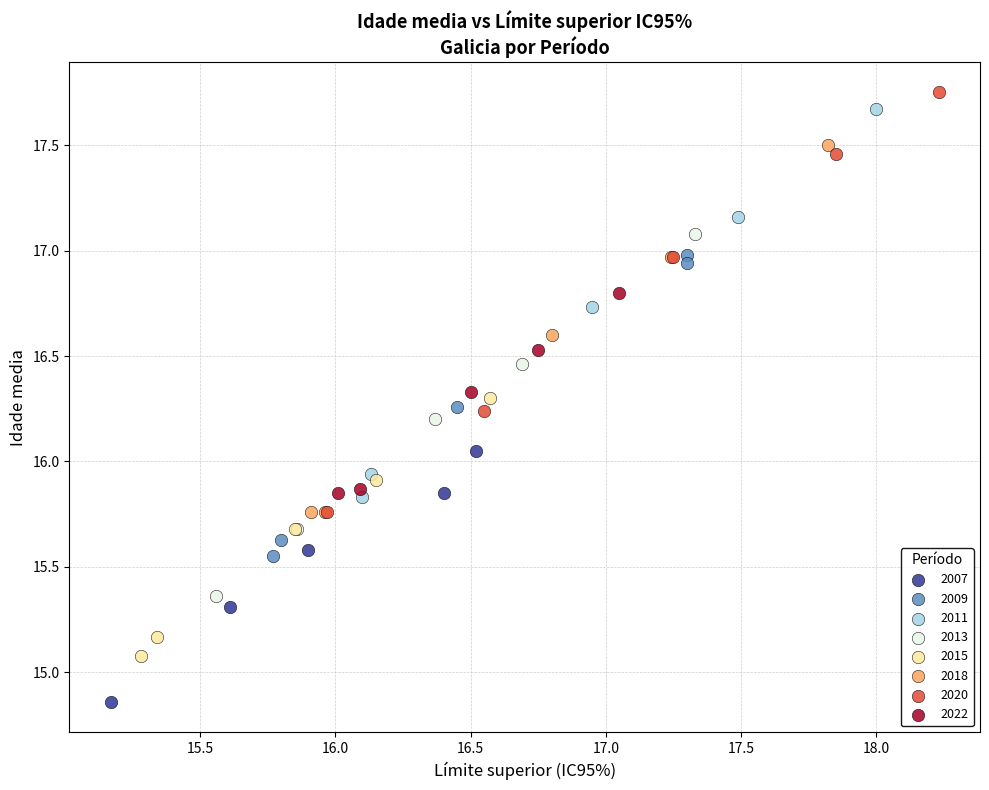

Which series contains the highest Y value?

2020